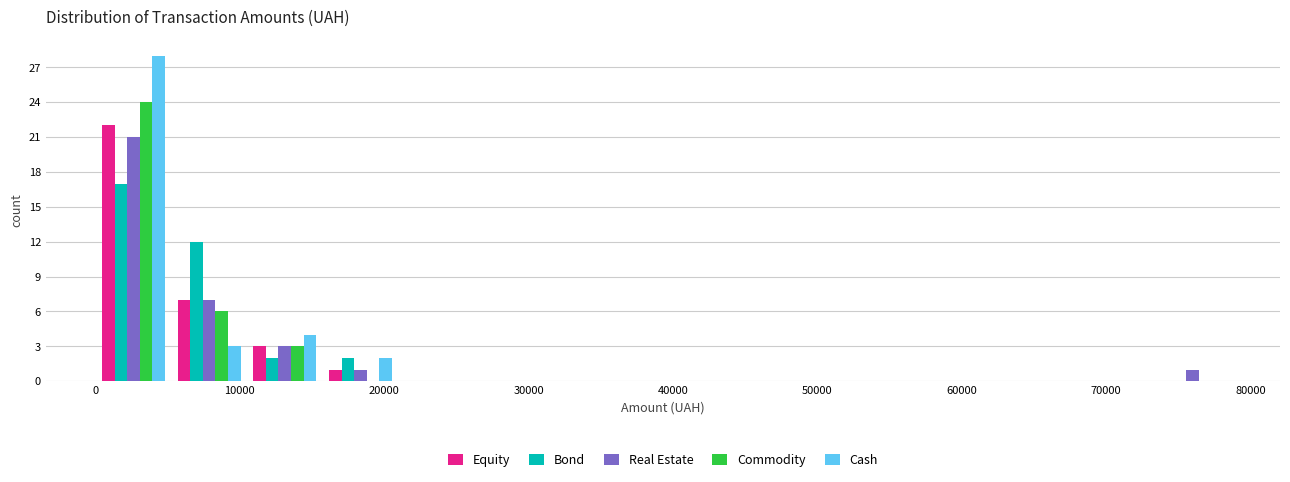

Reading left to right, transcribe this chart: for each range on the x-axis, give the height of each series' bar. Neither the bar edges nor the heights are printed on the chart, so give them approximately, as read against the axes.

0 to 5000: Equity=22	Bond=17	Real Estate=21	Commodity=24	Cash=28
5000 to 10000: Equity=7	Bond=12	Real Estate=7	Commodity=6	Cash=3
10000 to 16000: Equity=3	Bond=2	Real Estate=3	Commodity=3	Cash=4
16000 to 21000: Equity=1	Bond=2	Real Estate=1	Commodity=0	Cash=2
21000 to 26000: Equity=0	Bond=0	Real Estate=0	Commodity=0	Cash=0
26000 to 31000: Equity=0	Bond=0	Real Estate=0	Commodity=0	Cash=0
31000 to 37000: Equity=0	Bond=0	Real Estate=0	Commodity=0	Cash=0
37000 to 42000: Equity=0	Bond=0	Real Estate=0	Commodity=0	Cash=0
42000 to 47000: Equity=0	Bond=0	Real Estate=0	Commodity=0	Cash=0
47000 to 52000: Equity=0	Bond=0	Real Estate=0	Commodity=0	Cash=0
52000 to 58000: Equity=0	Bond=0	Real Estate=0	Commodity=0	Cash=0
58000 to 63000: Equity=0	Bond=0	Real Estate=0	Commodity=0	Cash=0
63000 to 68000: Equity=0	Bond=0	Real Estate=0	Commodity=0	Cash=0
68000 to 73000: Equity=0	Bond=0	Real Estate=0	Commodity=0	Cash=0
73000 to 79000: Equity=0	Bond=0	Real Estate=1	Commodity=0	Cash=0